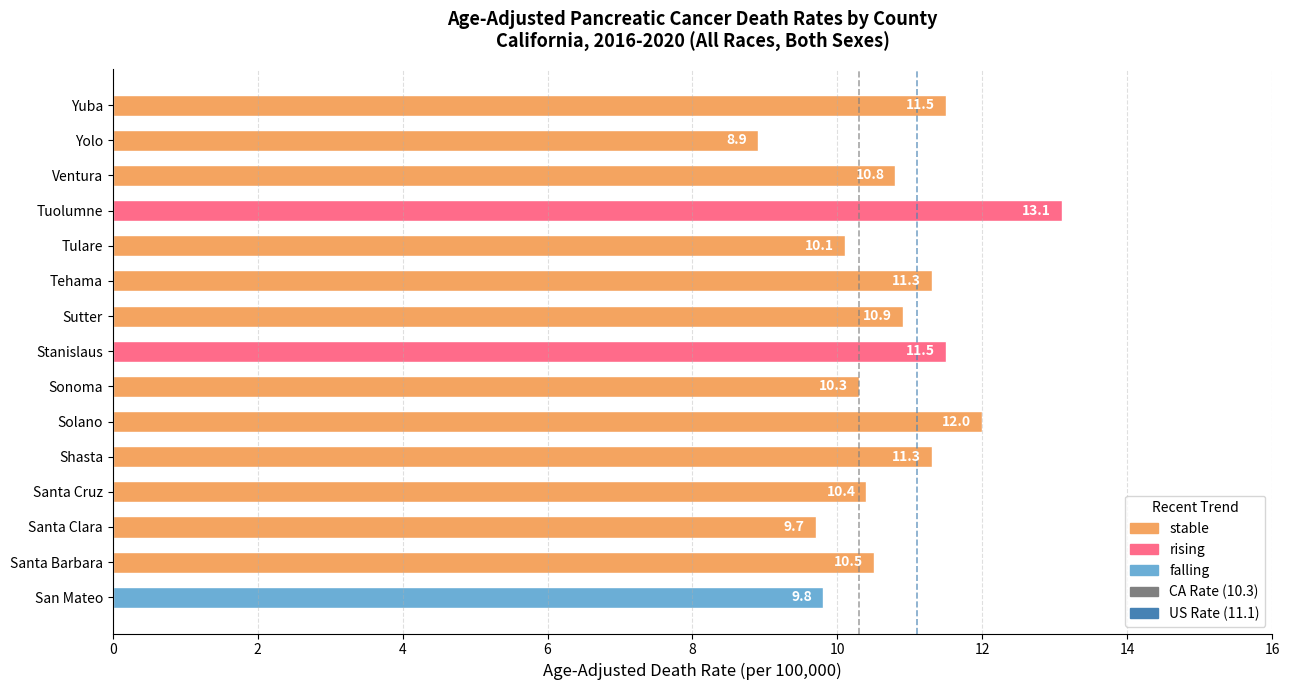

What is the greatest value displayed?

13.1